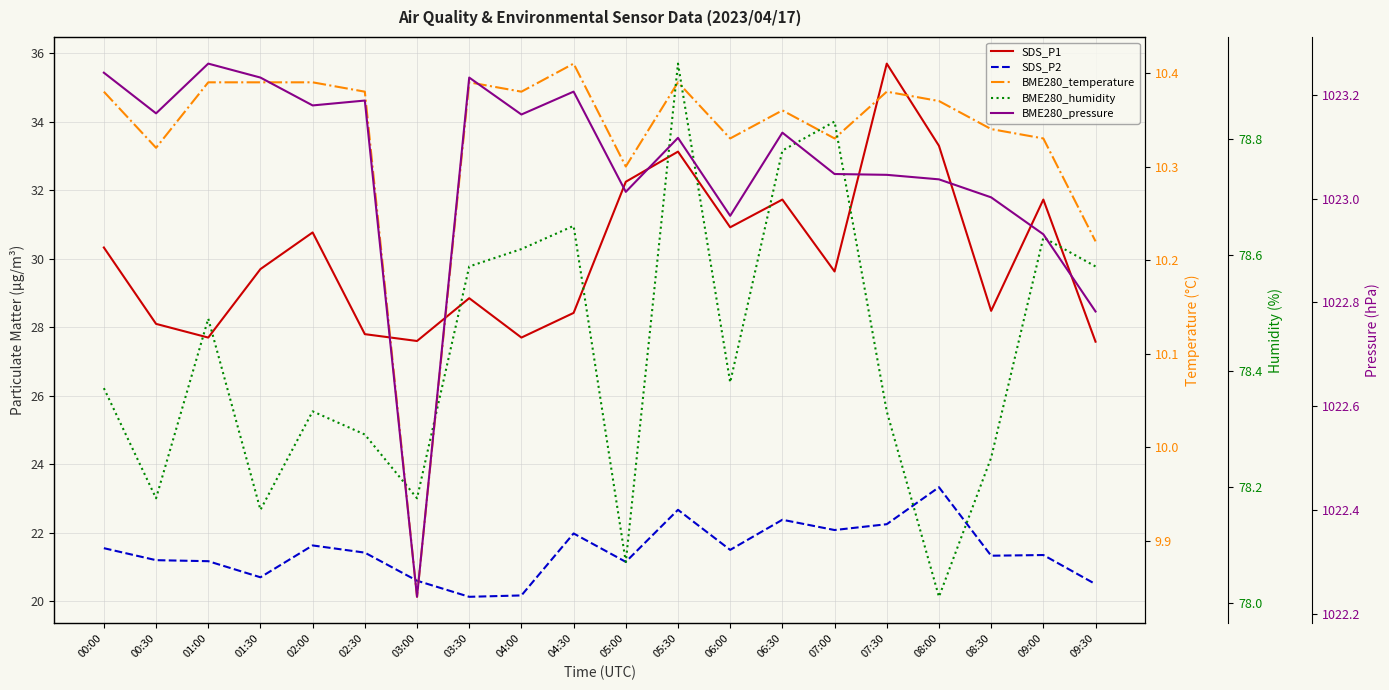

What is the difference between the maximum and minimum values in the BME280_temperature series?

0.6